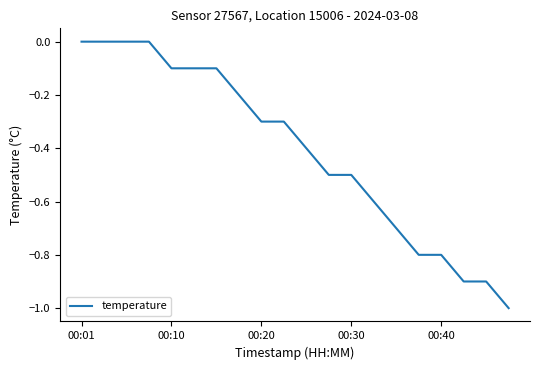

What is the minimum value shown in the chart?

-1.0